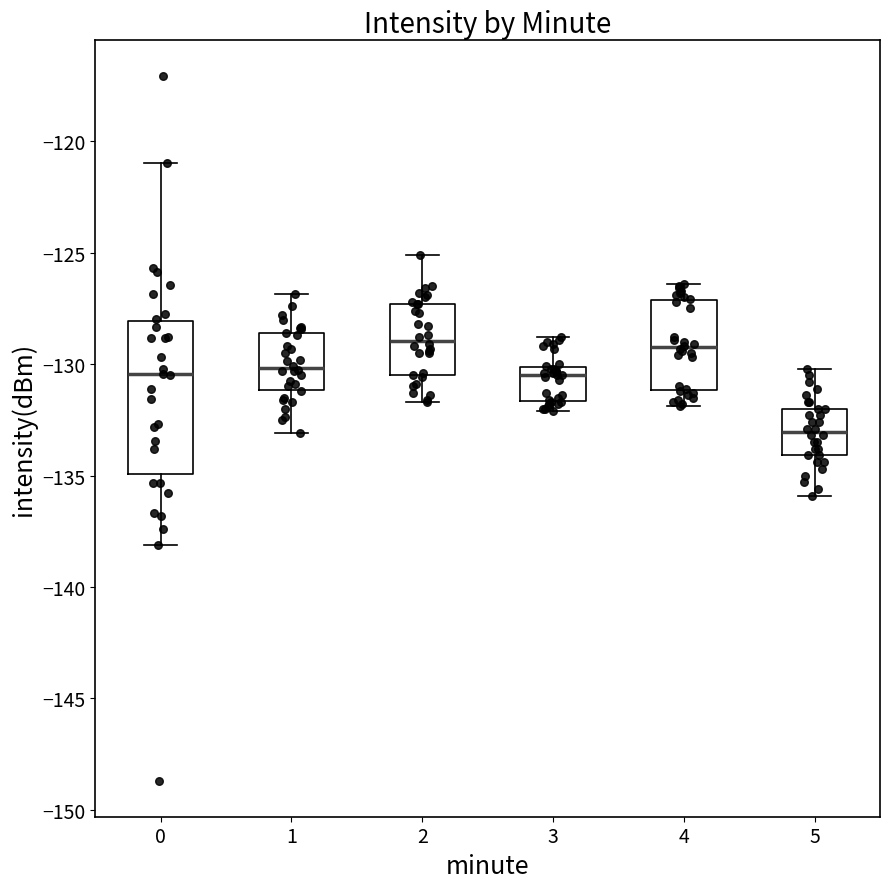

Reading left to right, transcribe this box plot: for each box, give where its median line is, the range the box spans, and where its two whiskers end, as read against the y-axis. The values are not printed on the chart, so give them approximately, as read against the axis.

0: median -130.5, box -135.0 to -128.0, whiskers -138.0 to -121.0
1: median -130.0, box -131.0 to -128.5, whiskers -133.0 to -127.0
2: median -129.0, box -130.5 to -127.5, whiskers -131.5 to -125.0
3: median -130.5, box -131.5 to -130.0, whiskers -132.0 to -129.0
4: median -129.0, box -131.0 to -127.0, whiskers -132.0 to -126.5
5: median -133.0, box -134.0 to -132.0, whiskers -136.0 to -130.0